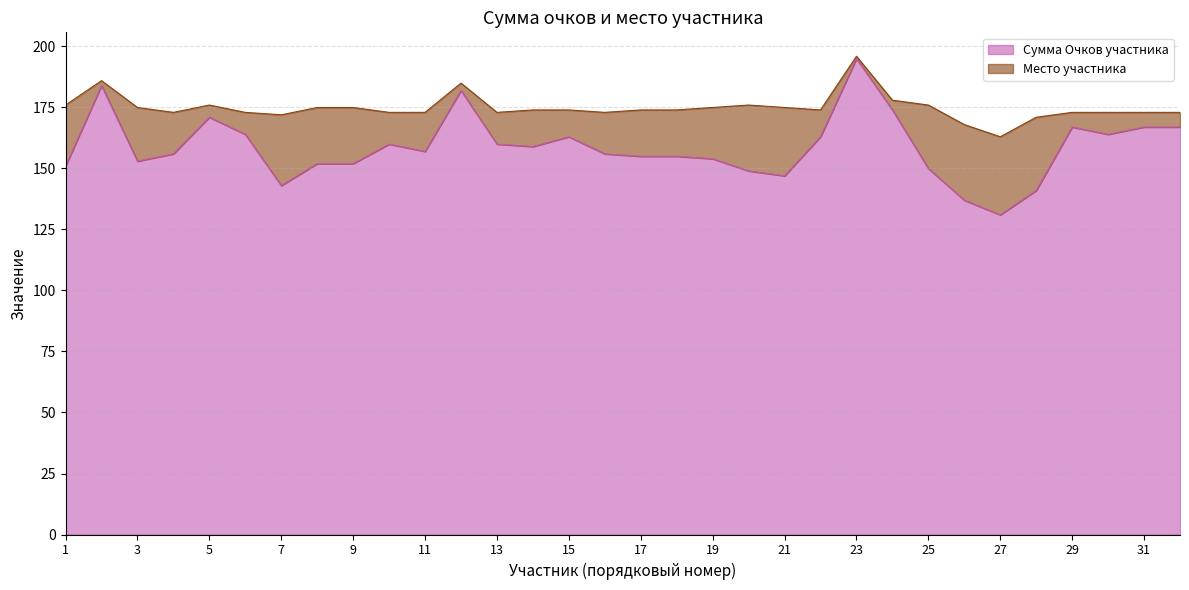

What value does the data have at 5?

171